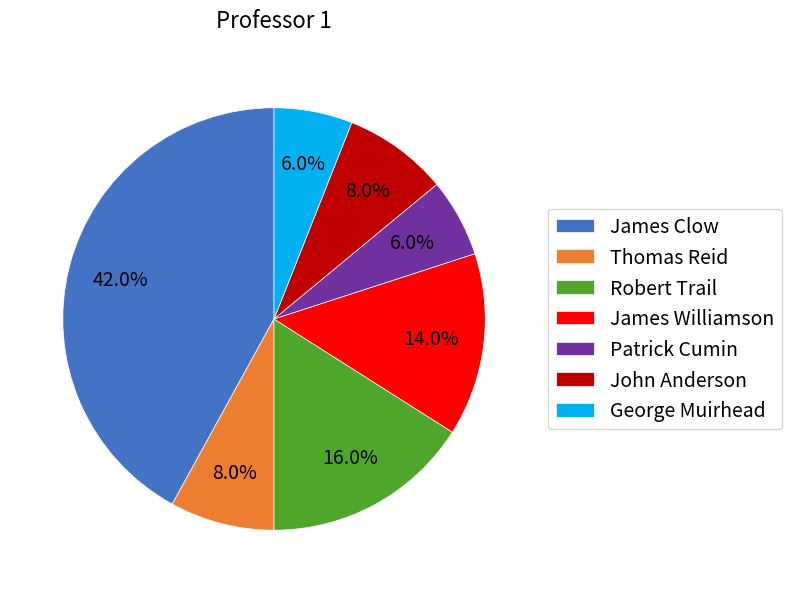

Which category has the biggest portion of the pie?

James Clow